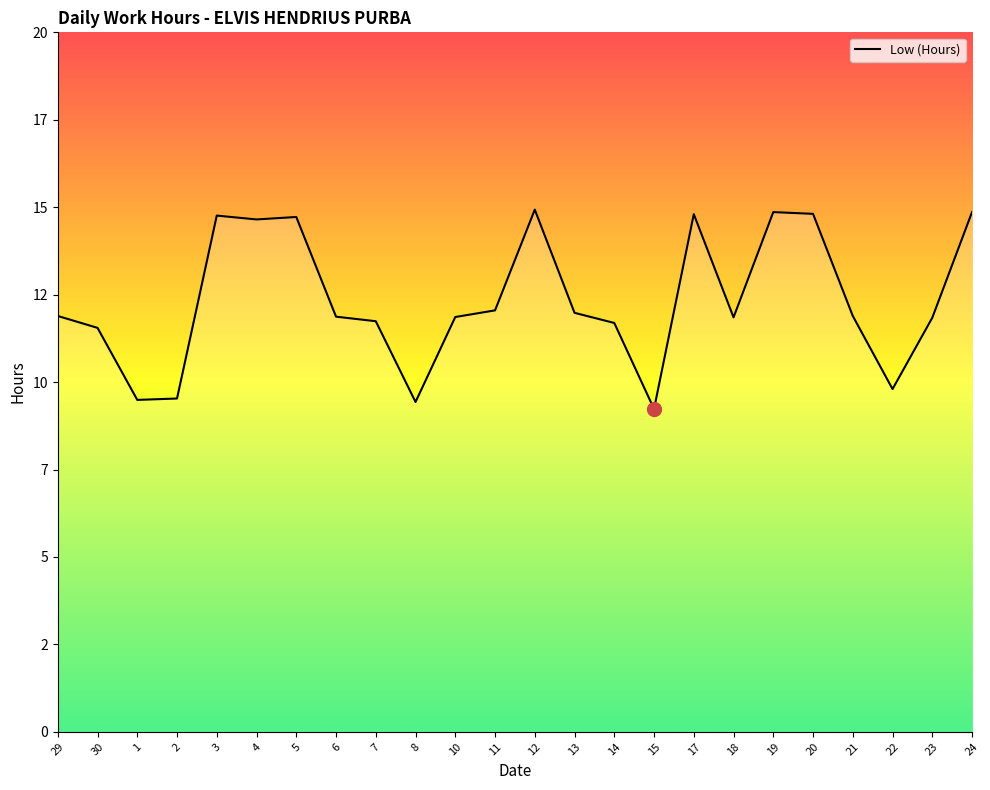

The chart shows a value of 20.8 at 7. True or false?

False